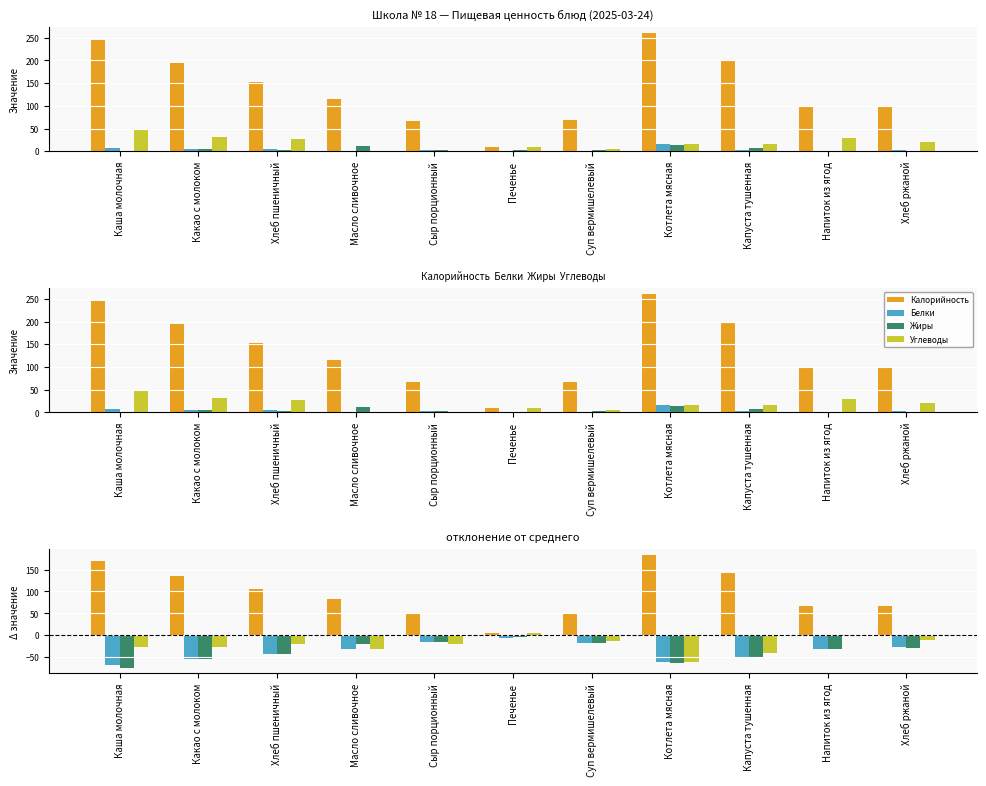

Which series has the largest total across all categories?

Калорийность